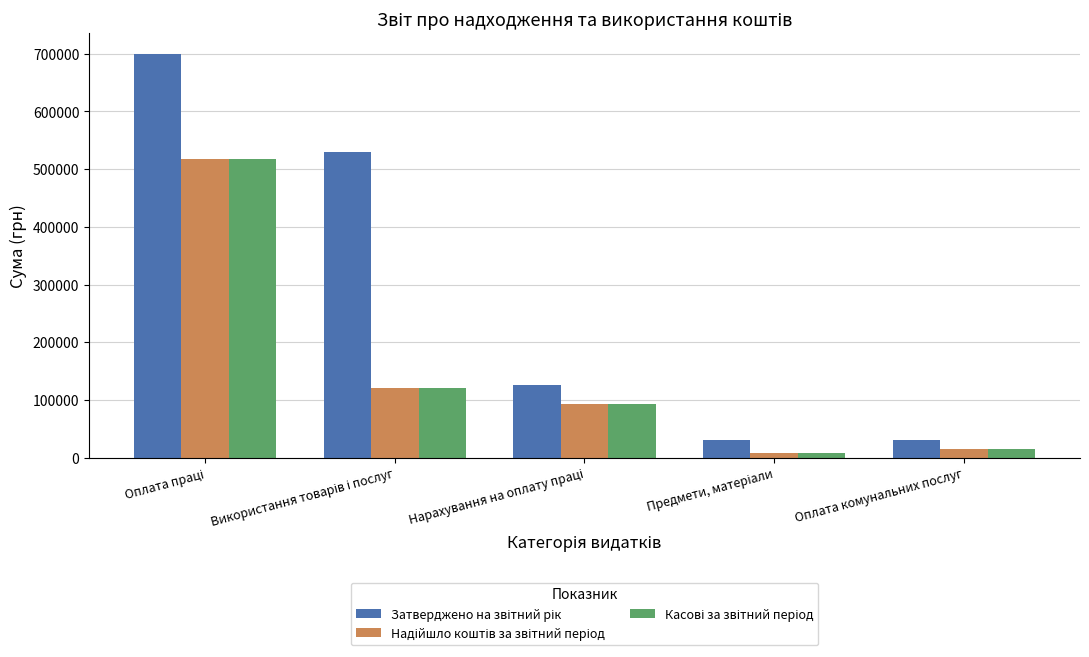

What position from the right is Оплата комунальних послуг?

1